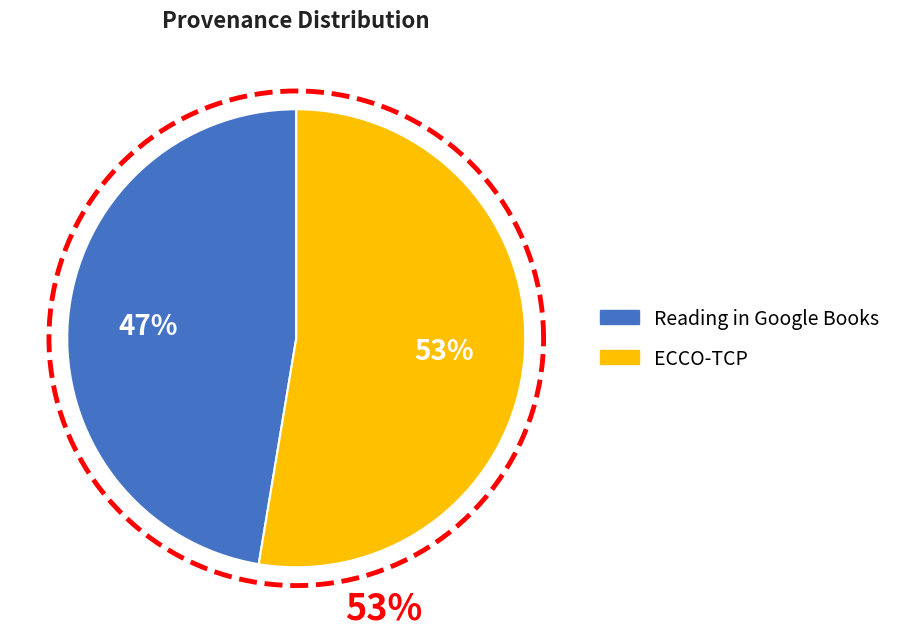

Is there any slice that represents more than half of the pie?

Yes